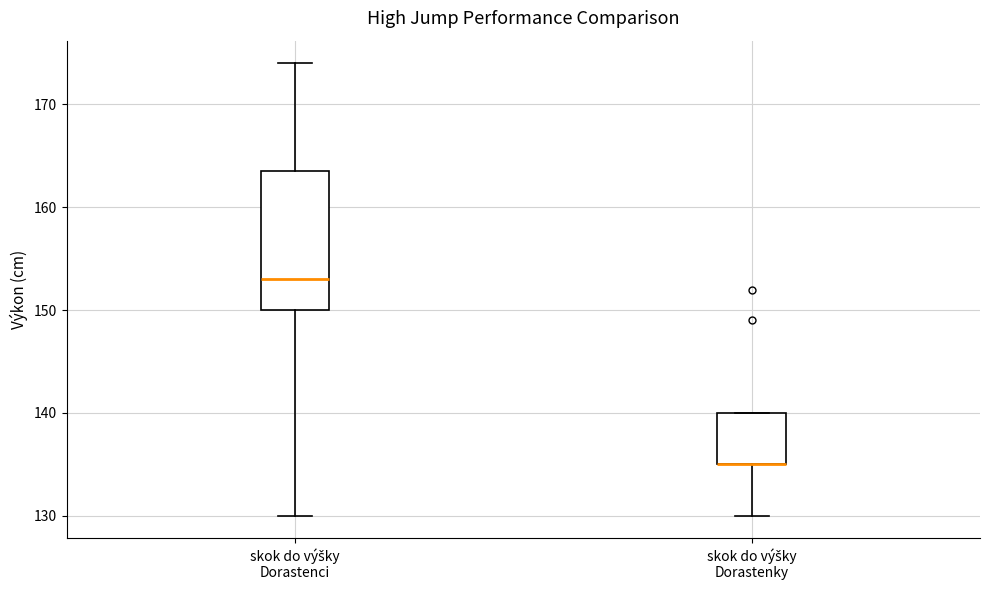

Where is the upper edge of the box for skok do výšky Dorastenci on the y-axis? The values are not printed on the chart, so give them approximately, as read against the axis.

164